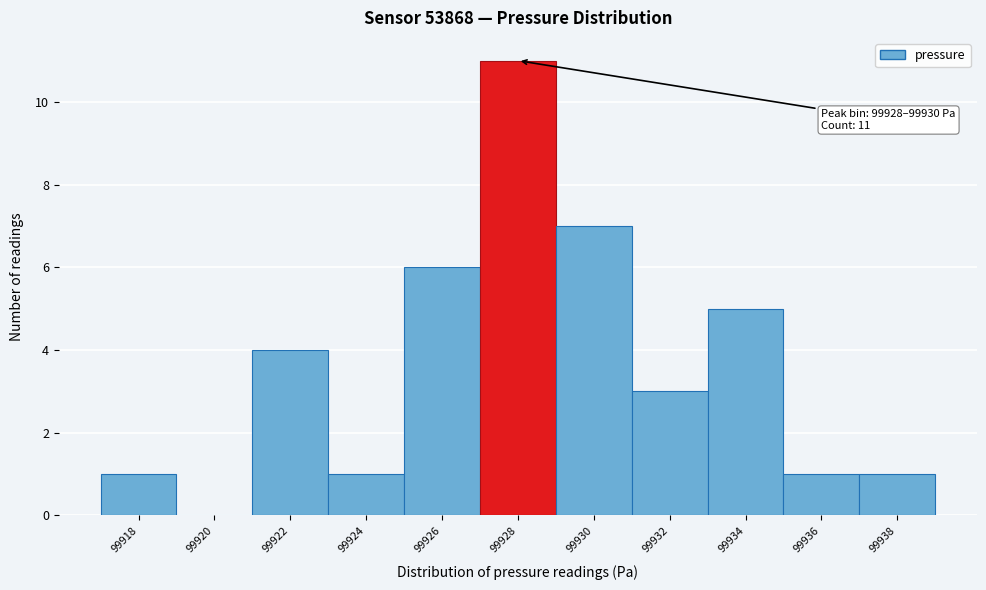

Reading left to right, what are all the values shown in this chart?

99918=1	99920=0	99922=4	99924=1	99926=6	99928=11	99930=7	99932=3	99934=5	99936=1	99938=1